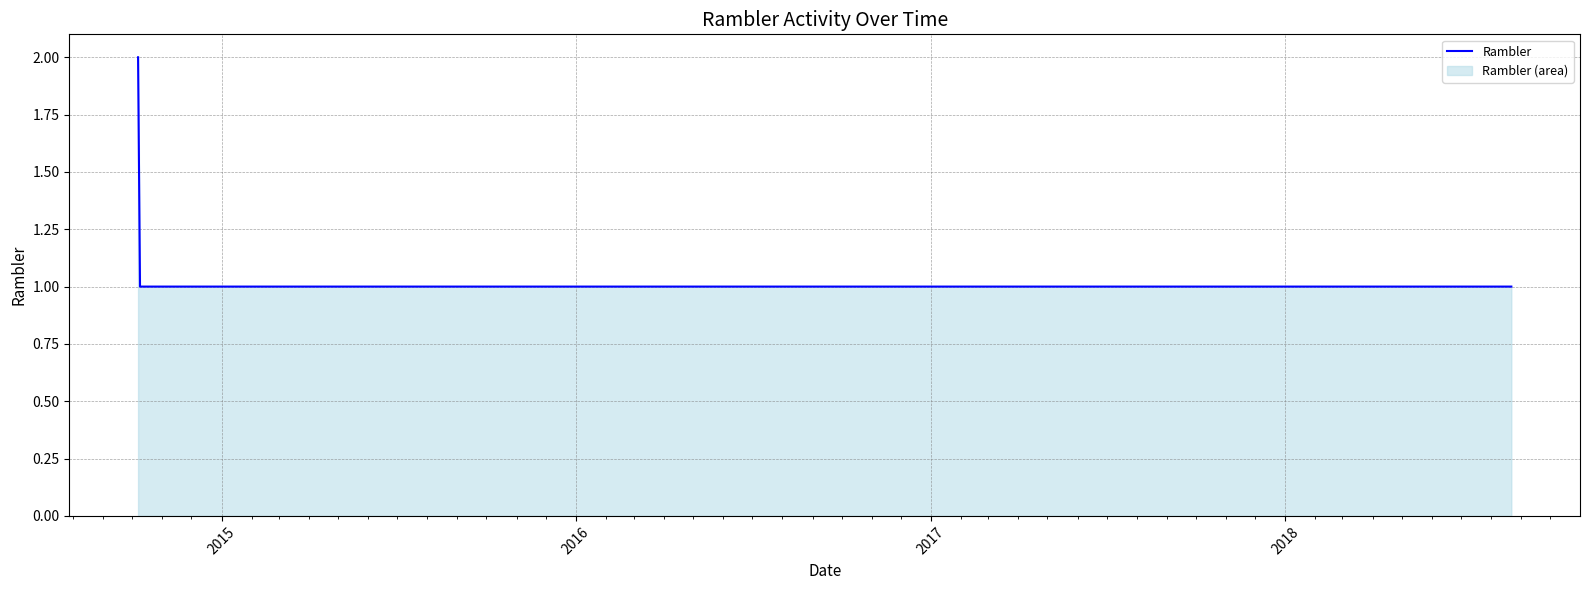

Reading right to left, what are all the values shown in this chart?

1	1	1	1	1	1	1	1	1	1	2